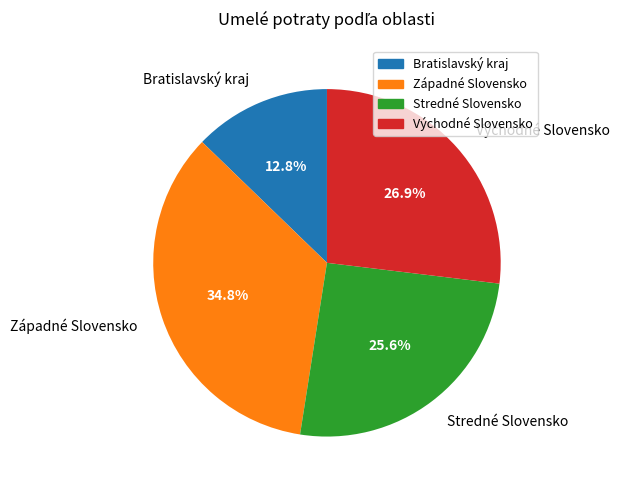

To the nearest percent, what portion does Bratislavský kraj represent?

13%